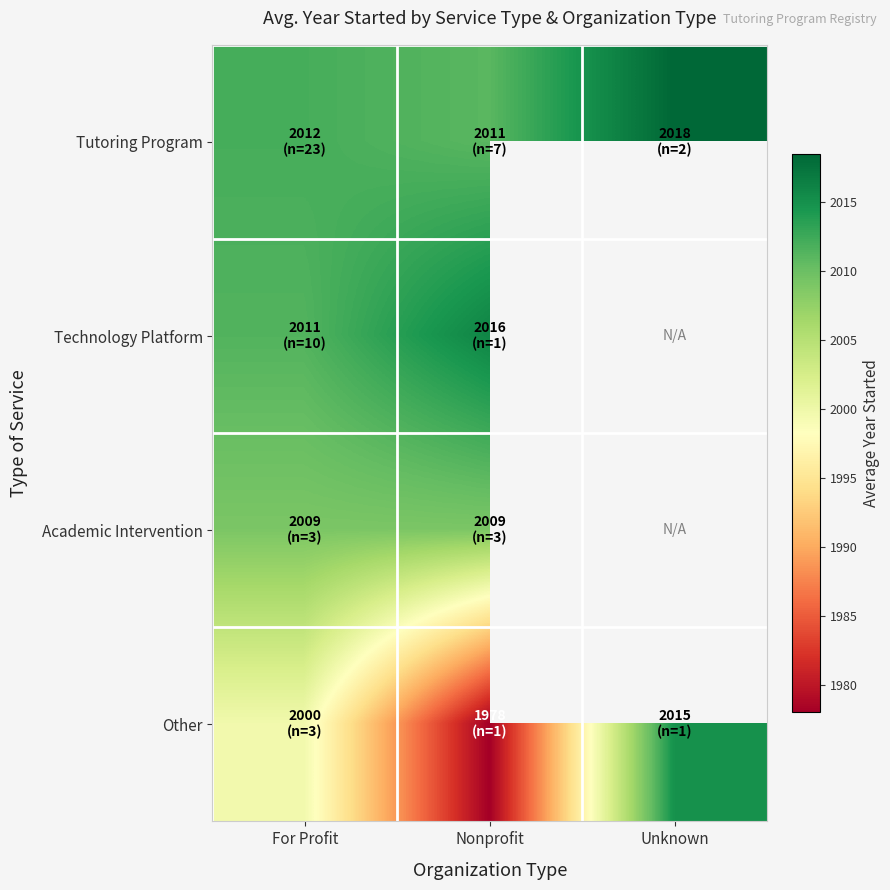

What is the sum of all Tutoring Program values?

6041.5